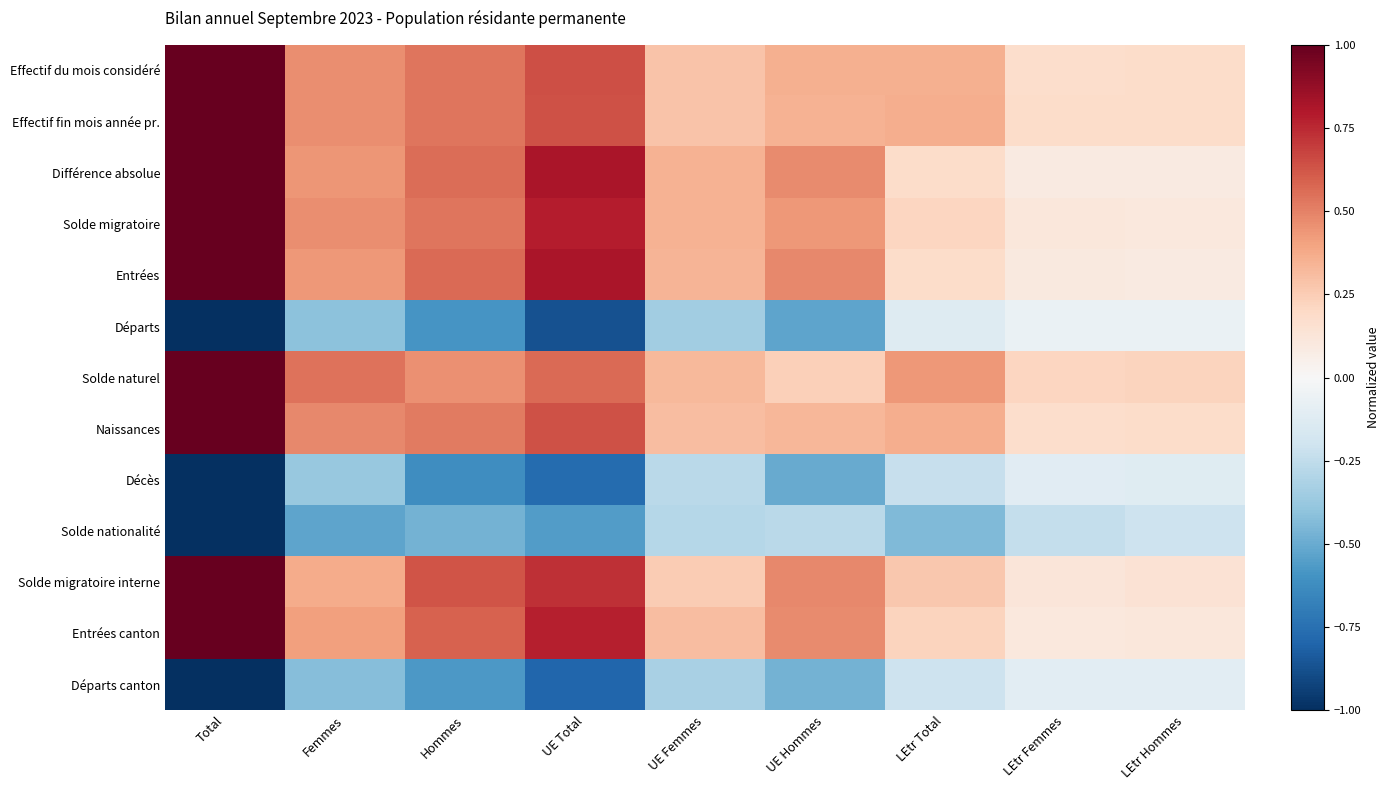

List the series in order of their peak value, highest first.

Effectif du mois considéré, Effectif fin mois année pr., Différence absolue, Solde migratoire, Entrées, Solde naturel, Naissances, Solde migratoire interne, Entrées canton, Départs, Départs canton, Décès, Solde nationalité